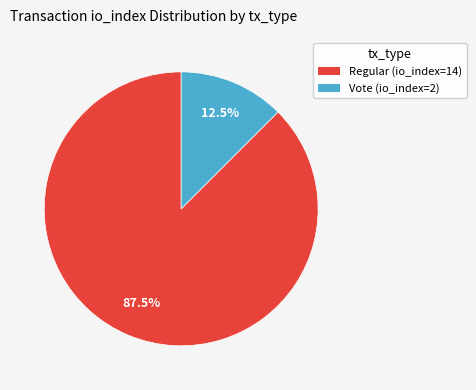

Between Regular (io_index=14) and Vote (io_index=2), which is larger?

Regular (io_index=14)